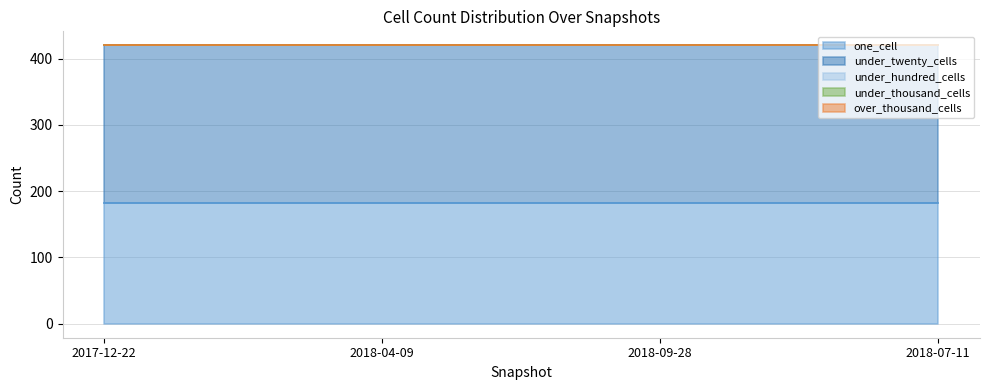

Reading right to left, list all the values displayed in this chart.

one_cell: 182	182	182	182
under_twenty_cells: 238	238	238	238
under_hundred_cells: 0	0	0	0
under_thousand_cells: 0	0	0	0
over_thousand_cells: 0	0	0	0